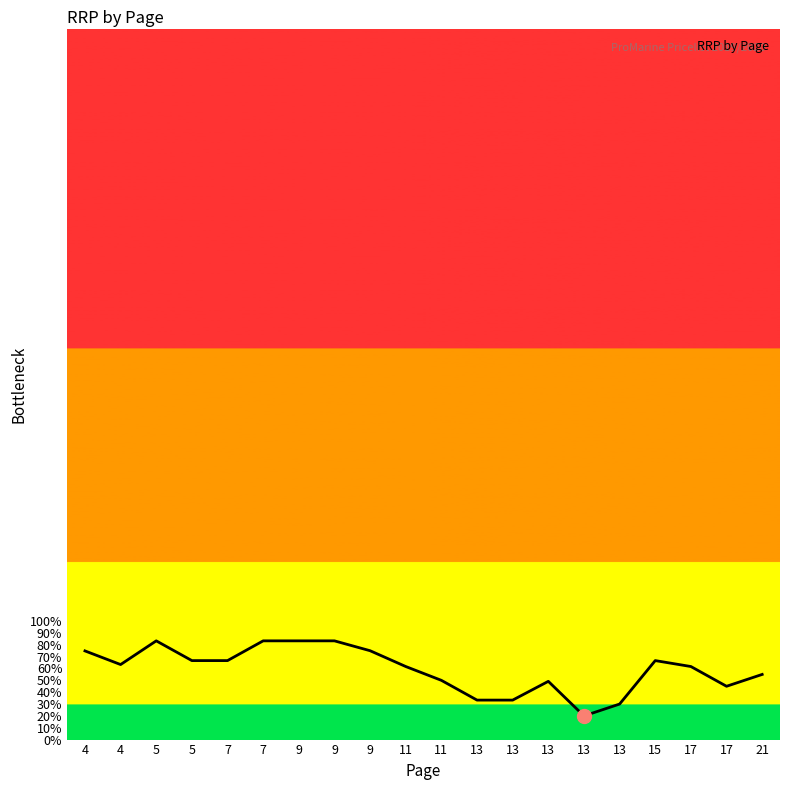

Where is the data nearest to the value 51?

11